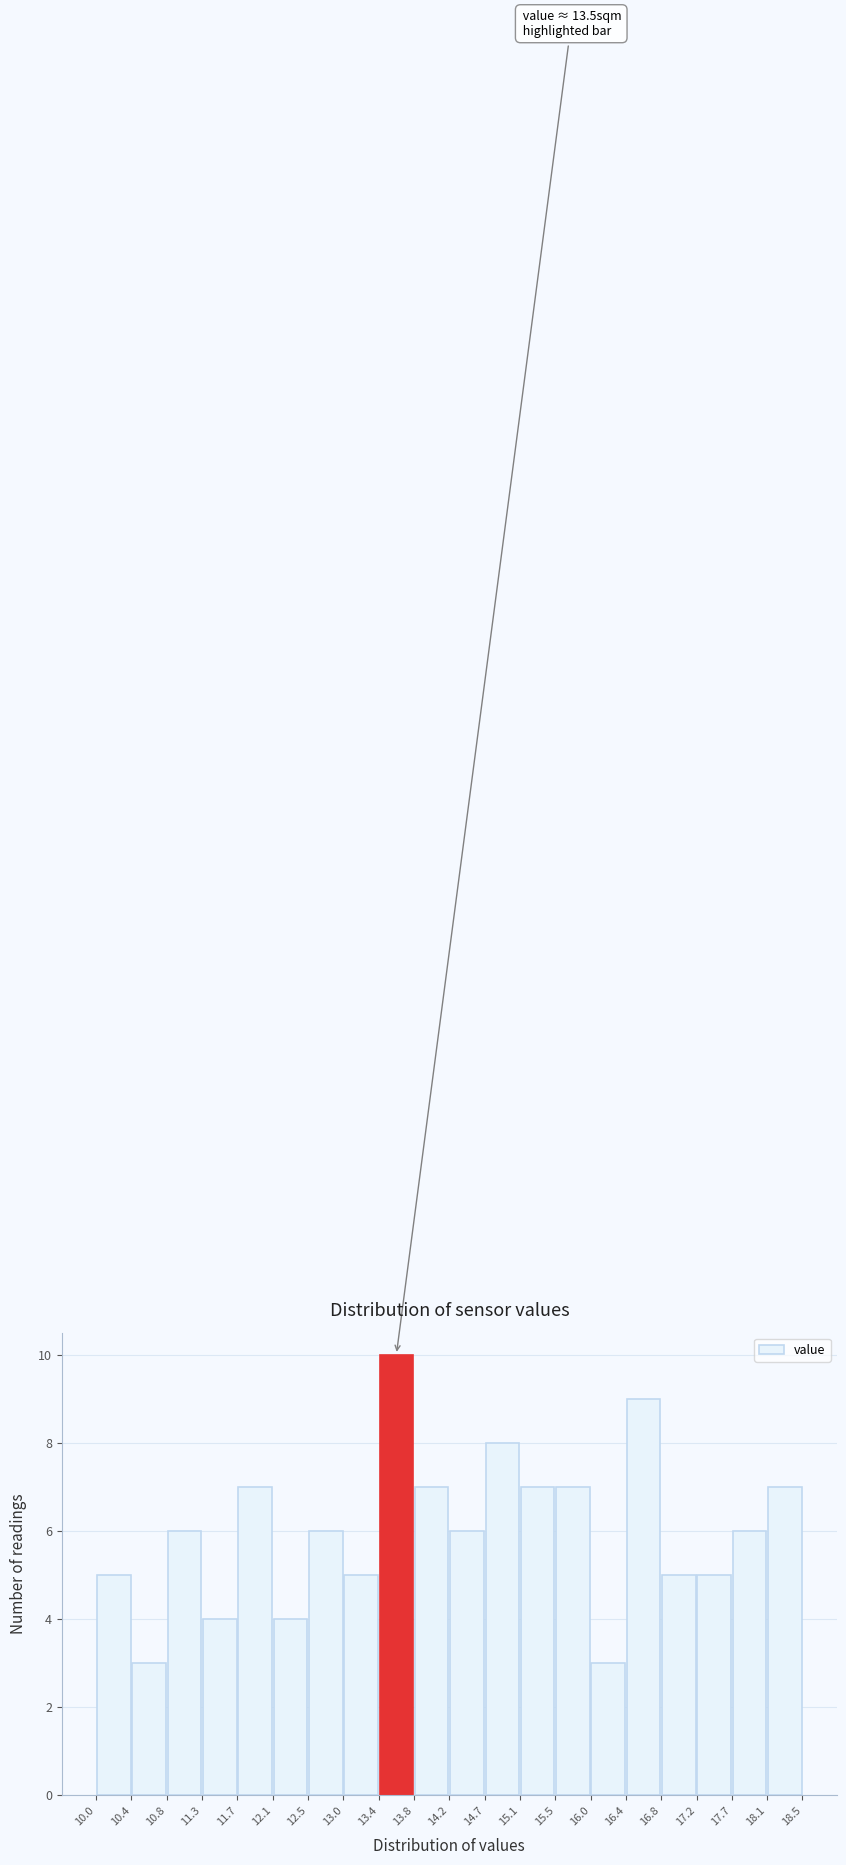

Over which range of the x-axis is the bar tallest?

13.4 to 13.8